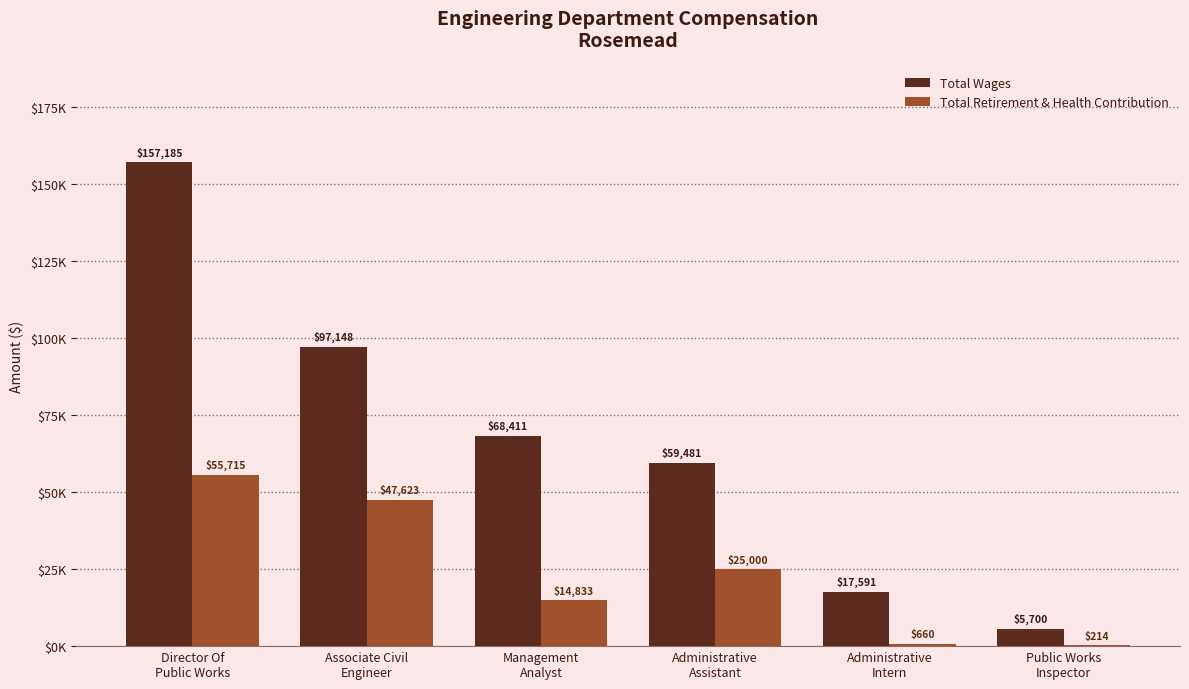

Are the bars grouped side by side (vs. stacked)?

Yes